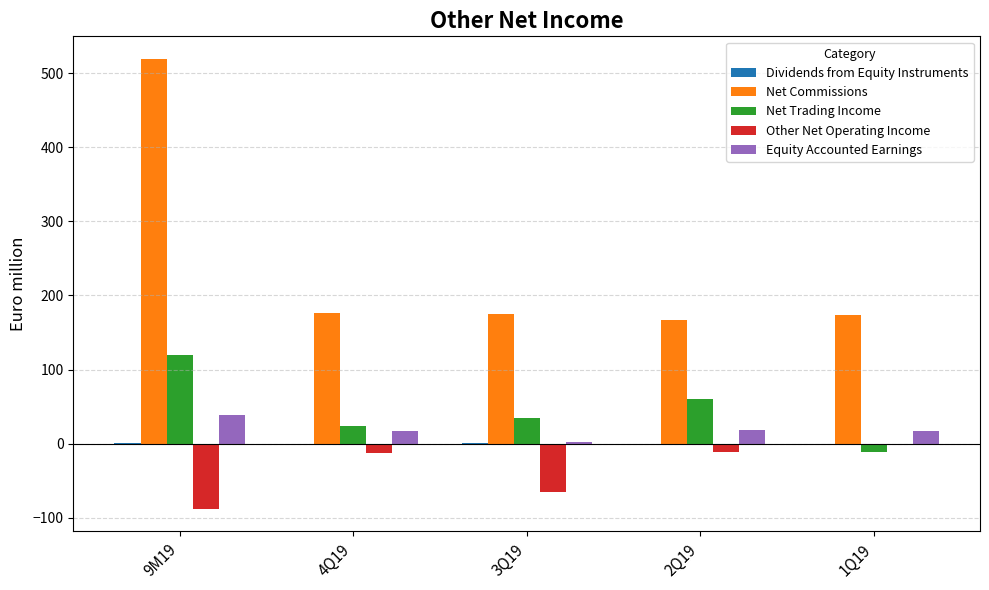

The Equity Accounted Earnings series shows 39.0 at 9M19. True or false?

True